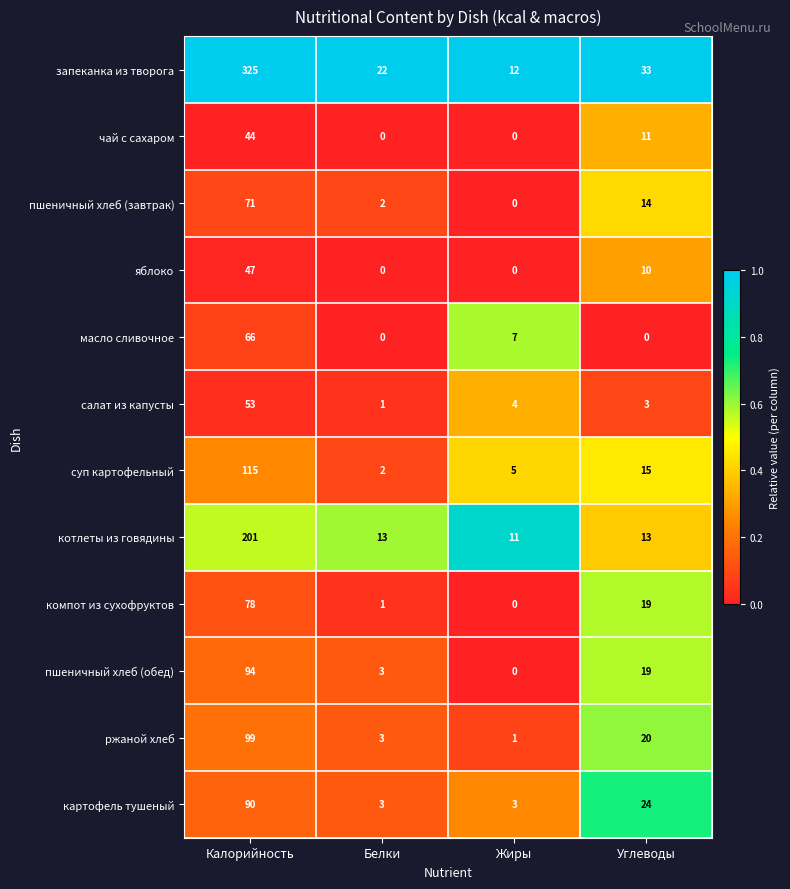

What is the sum of the запеканка из творога values at Калорийность and Жиры?

337